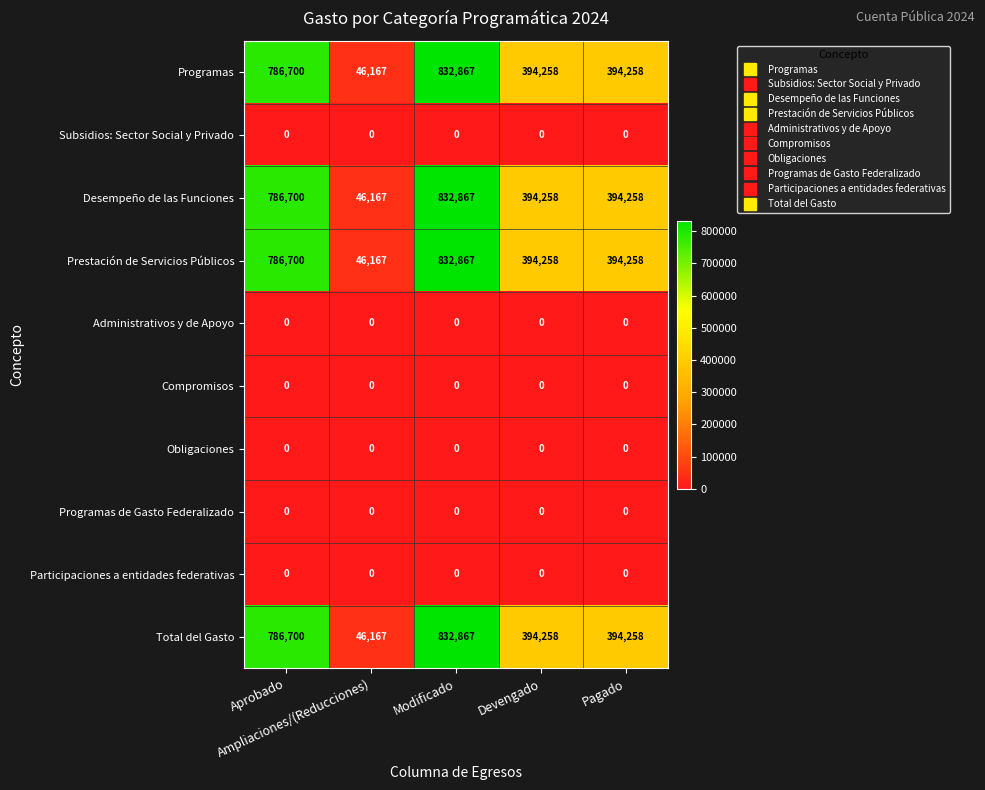

What is the average value of the Programas series?

490850